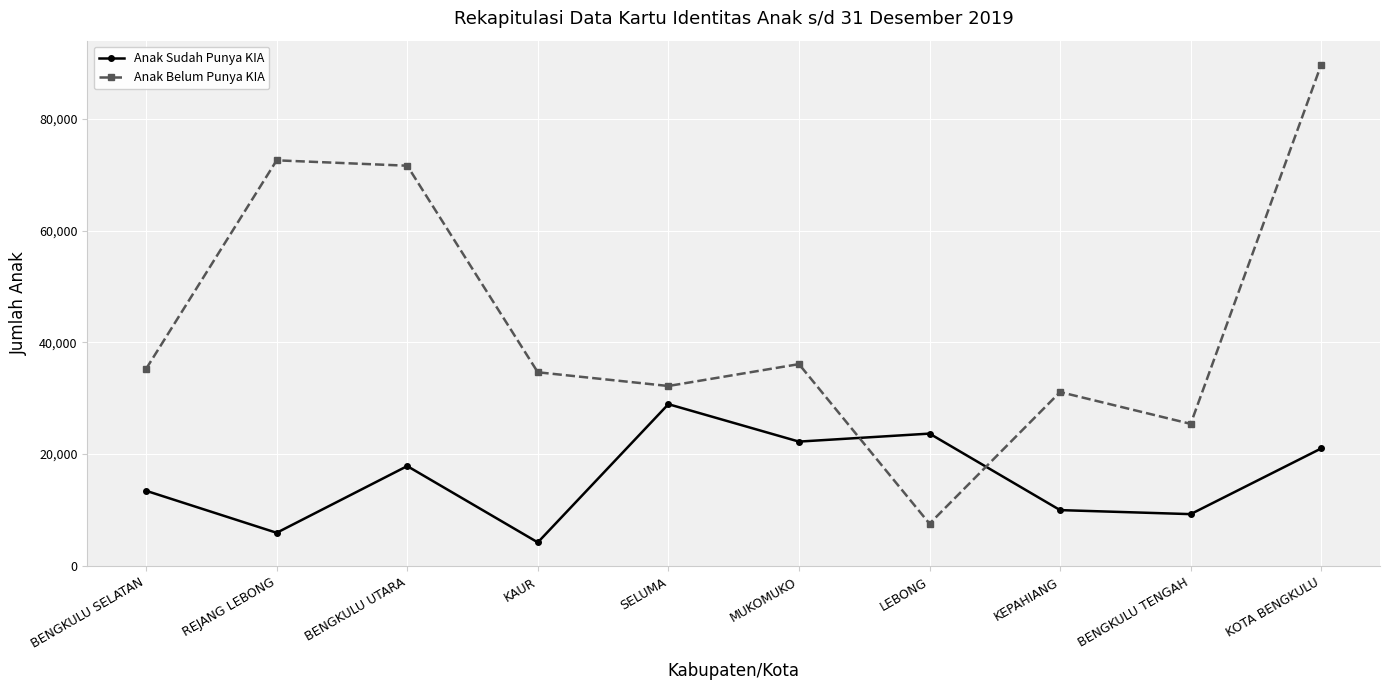

Does the chart display data point markers on the line(s)?

Yes